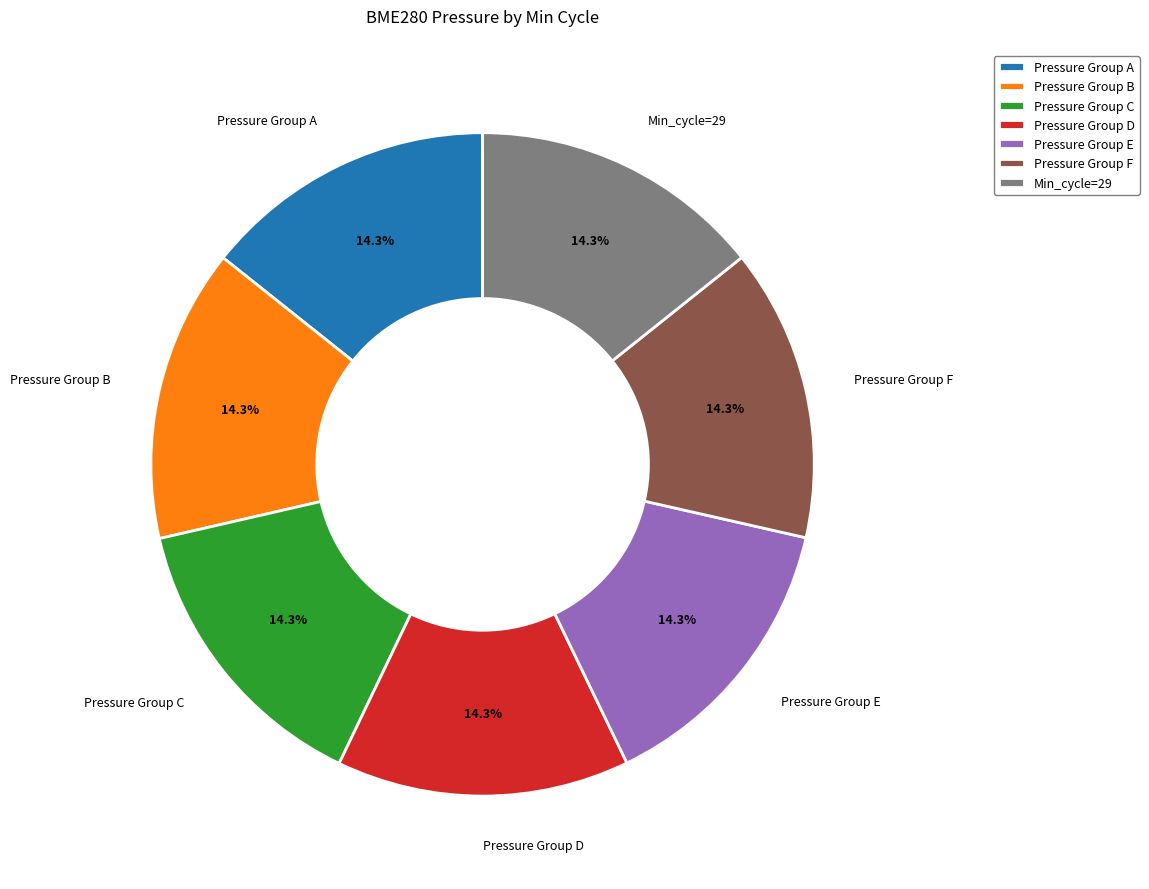

Count the number of slices in the pie.

7